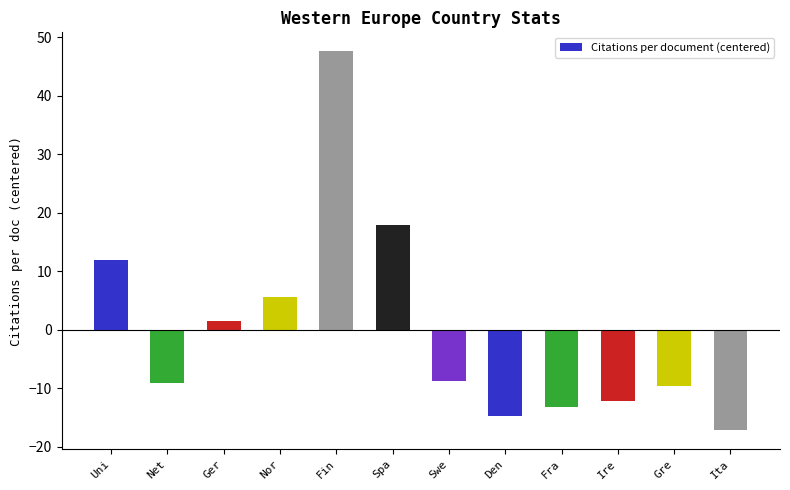

Read the value at Ita.

-17.1